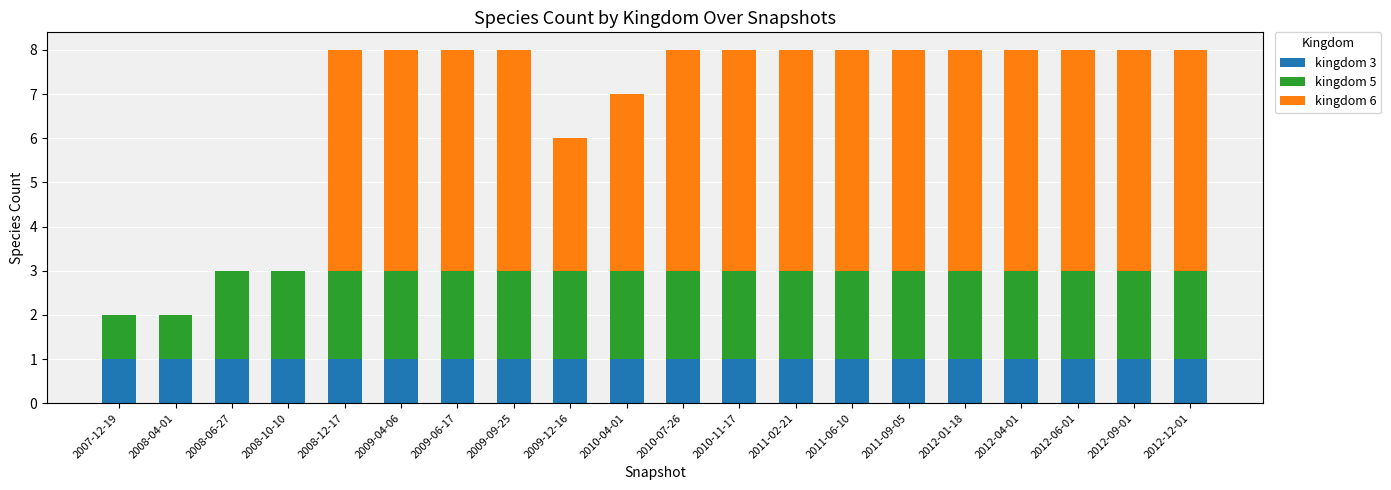

What is the total value across all series at 2008-12-17?

8